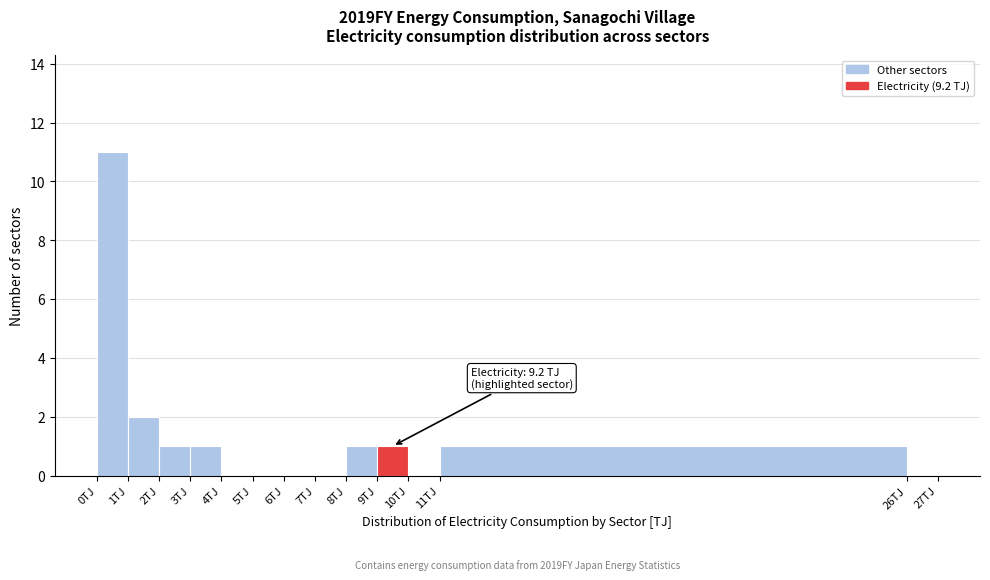

Which range on the x-axis has the tallest bar?

0 to 1